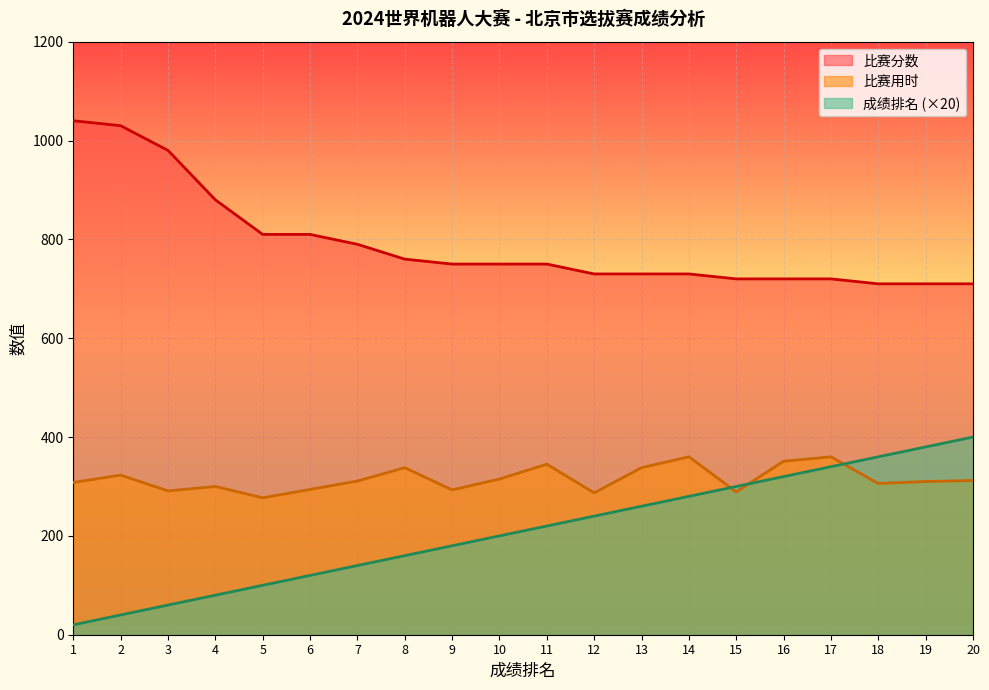

Rank the series at 19 from lowest to highest value.

比赛用时, 成绩排名 (×20), 比赛分数